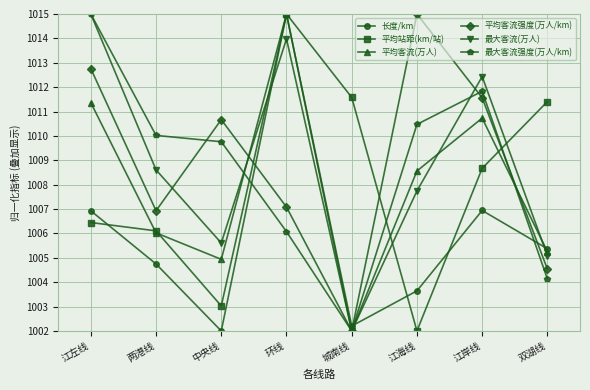

At which label does 平均客流(万人) first exceed 1008?

江左线